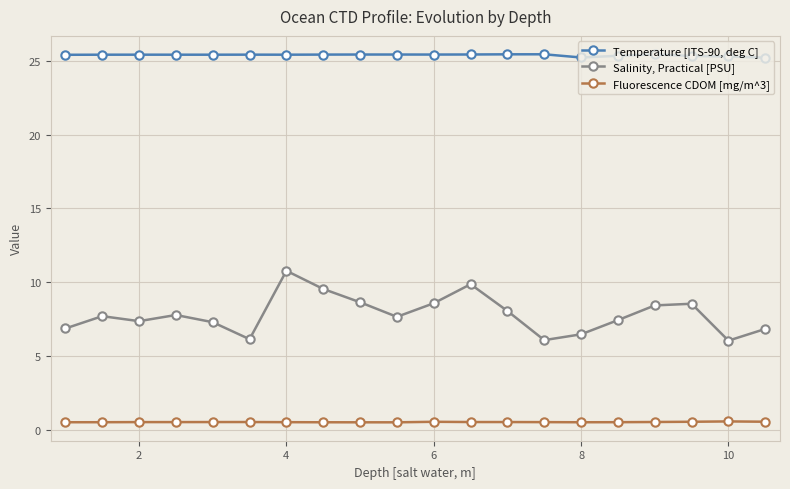

List the series in order of their overall mean, highest first.

Temperature [ITS-90, deg C], Salinity, Practical [PSU], Fluorescence CDOM [mg/m^3]